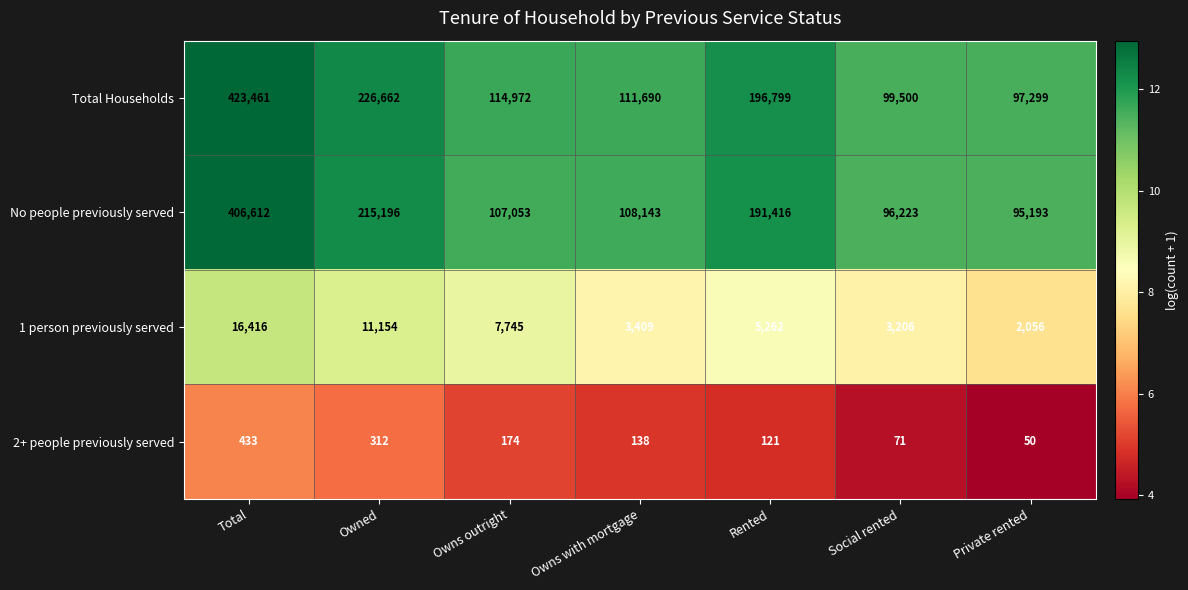

At Rented, list the series in order from largest to smallest.

Total Households, No people previously served, 1 person previously served, 2+ people previously served